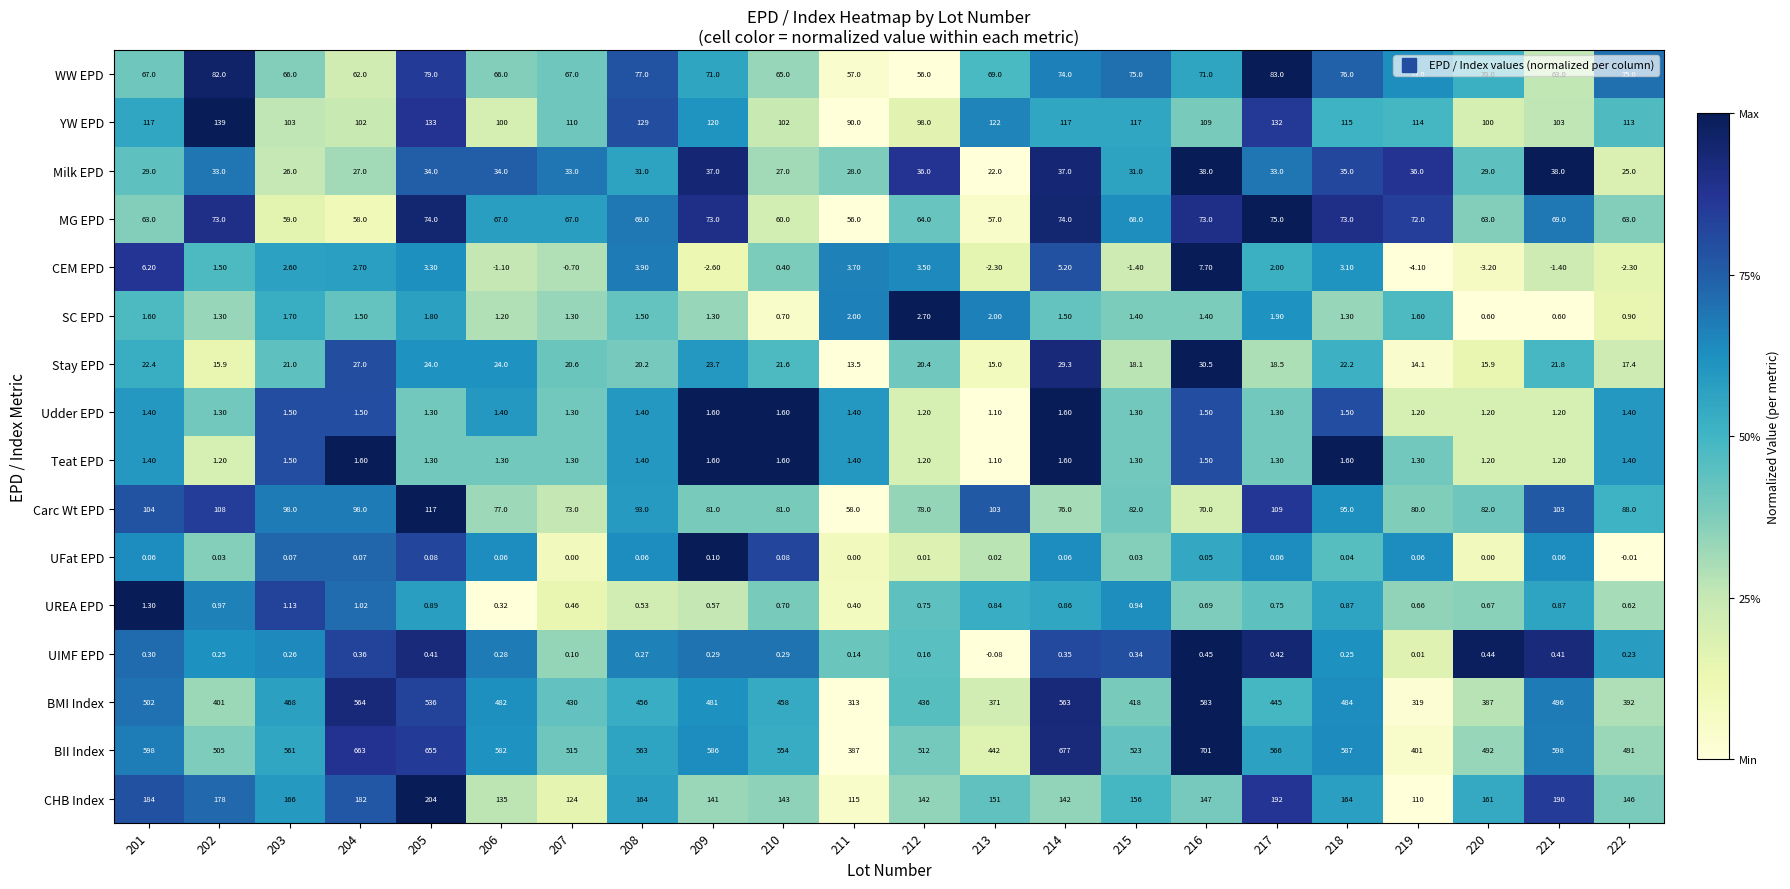

Which series has the widest spread of values?

BII Index